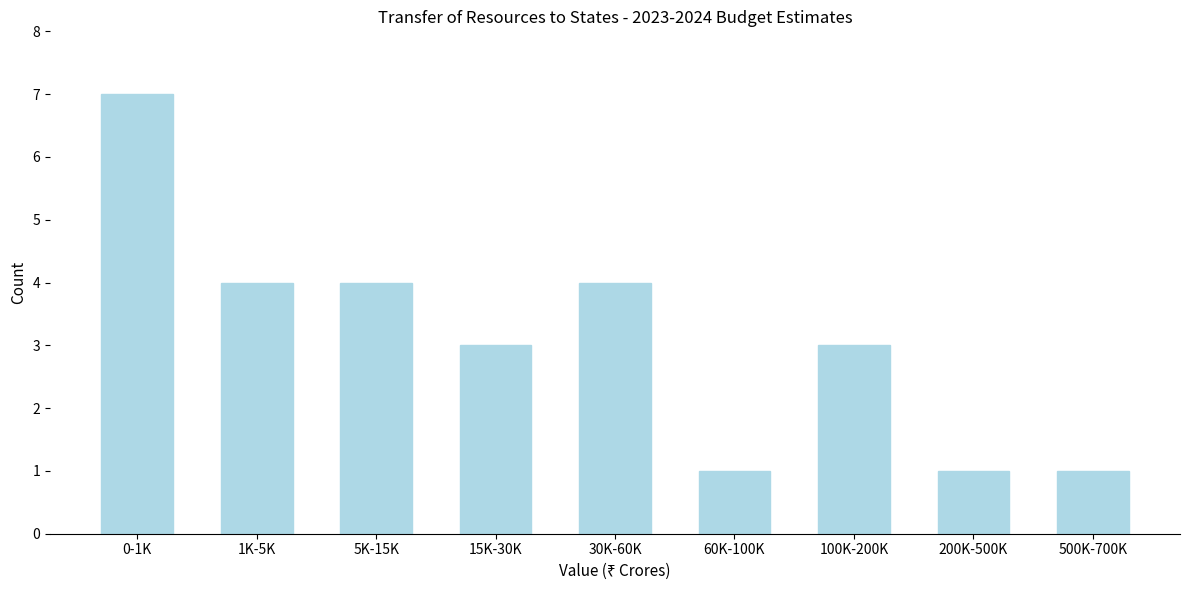

Reading left to right, extract all data points from this chart.

0-1K=7	1K-5K=4	5K-15K=4	15K-30K=3	30K-60K=4	60K-100K=1	100K-200K=3	200K-500K=1	500K-700K=1